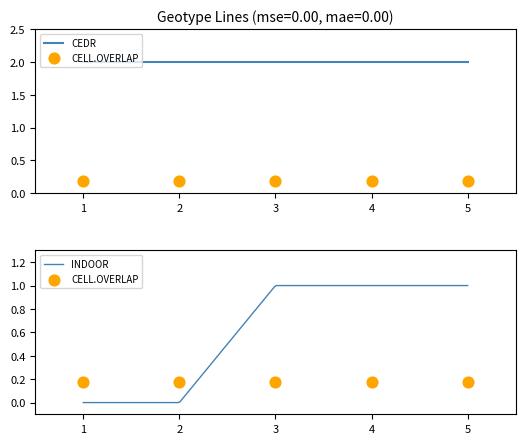

Which series reaches the minimum Y coordinate?

INDOOR